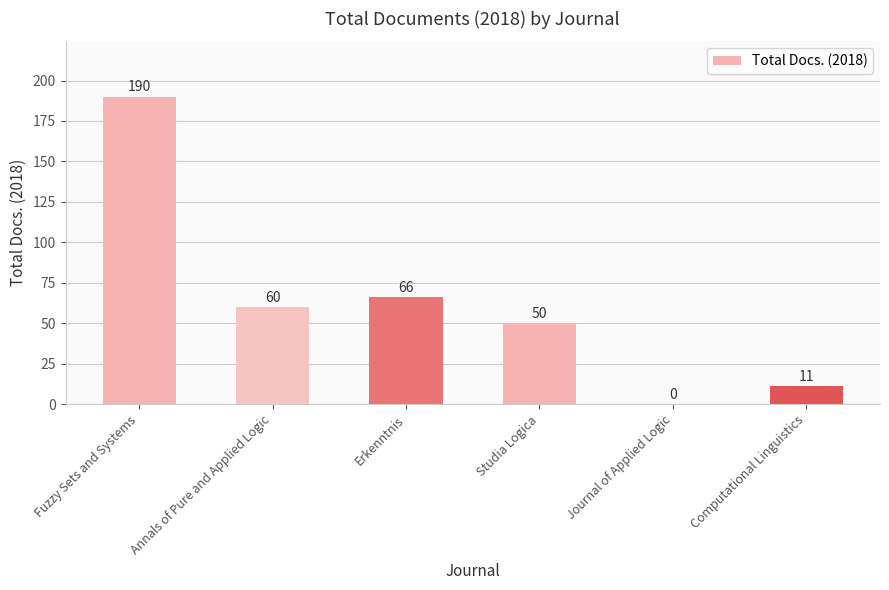

Which label corresponds to the largest value in the chart?

Fuzzy Sets and Systems